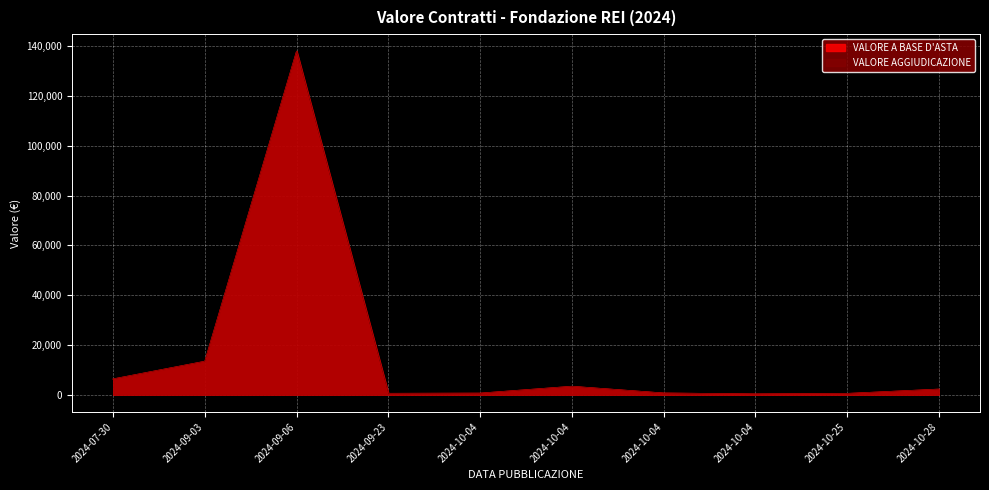

What is the label of the 8th point from the left?

2024-10-04